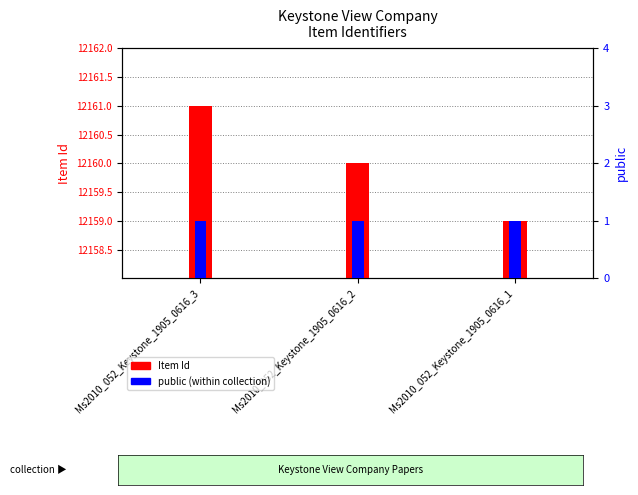

Reading left to right, what are all the values shown in this chart?

Item Id: Ms2010_052_Keystone_1905_0616_3=12161	Ms2010_052_Keystone_1905_0616_2=12160	Ms2010_052_Keystone_1905_0616_1=12159
public: Ms2010_052_Keystone_1905_0616_3=1	Ms2010_052_Keystone_1905_0616_2=1	Ms2010_052_Keystone_1905_0616_1=1